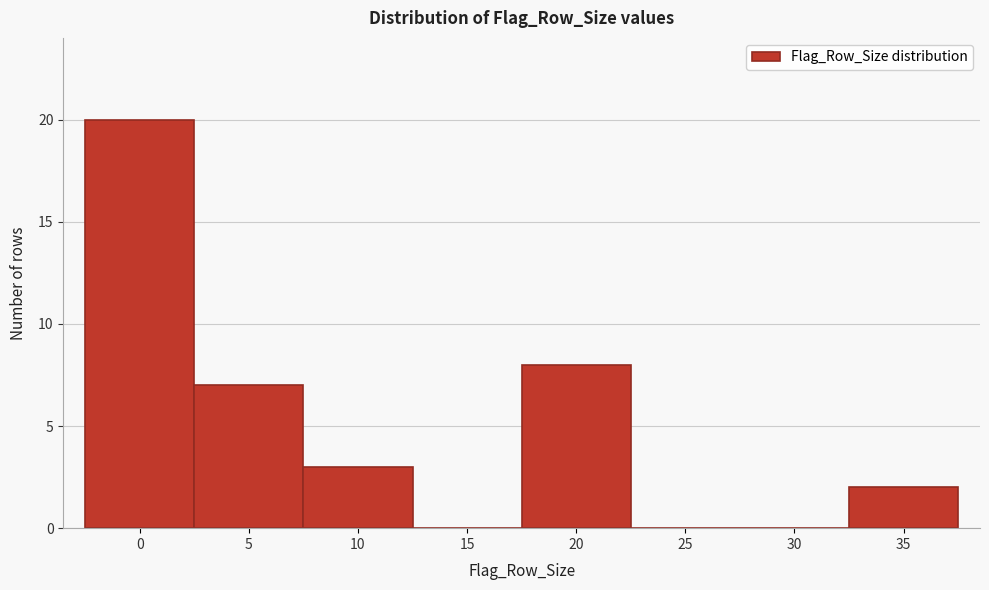

Reading left to right, list all the values displayed in this chart.

0=20	5=7	10=3	15=0	20=8	25=0	30=0	35=2